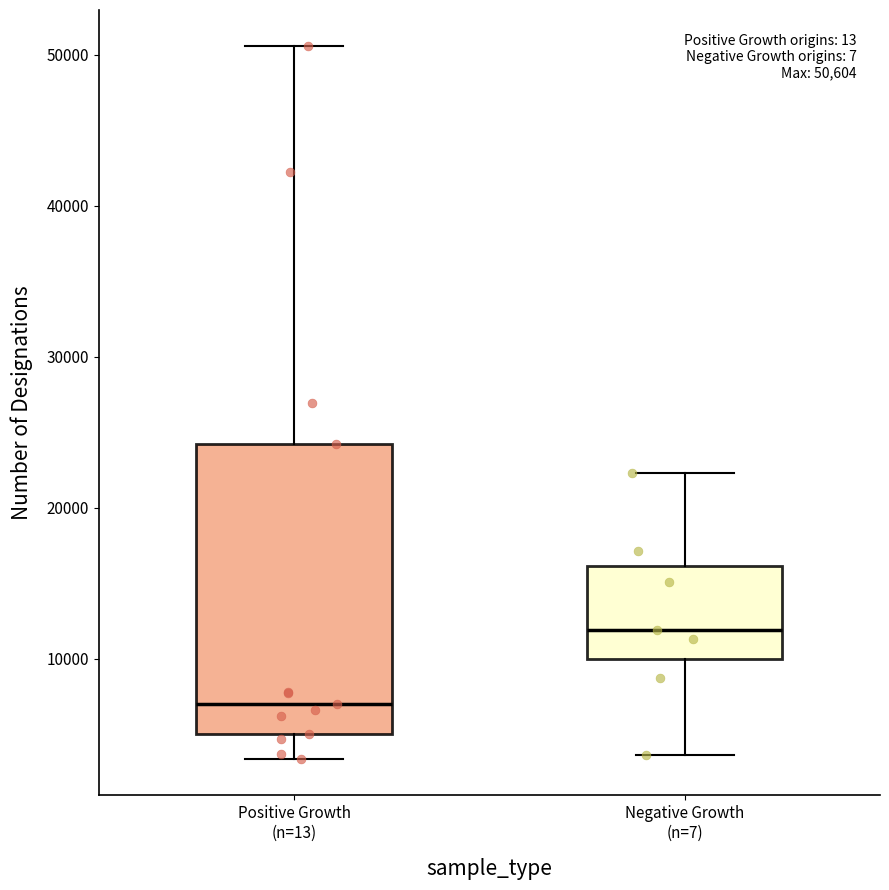

Which box's median line is the highest?

Negative Growth (n=7)